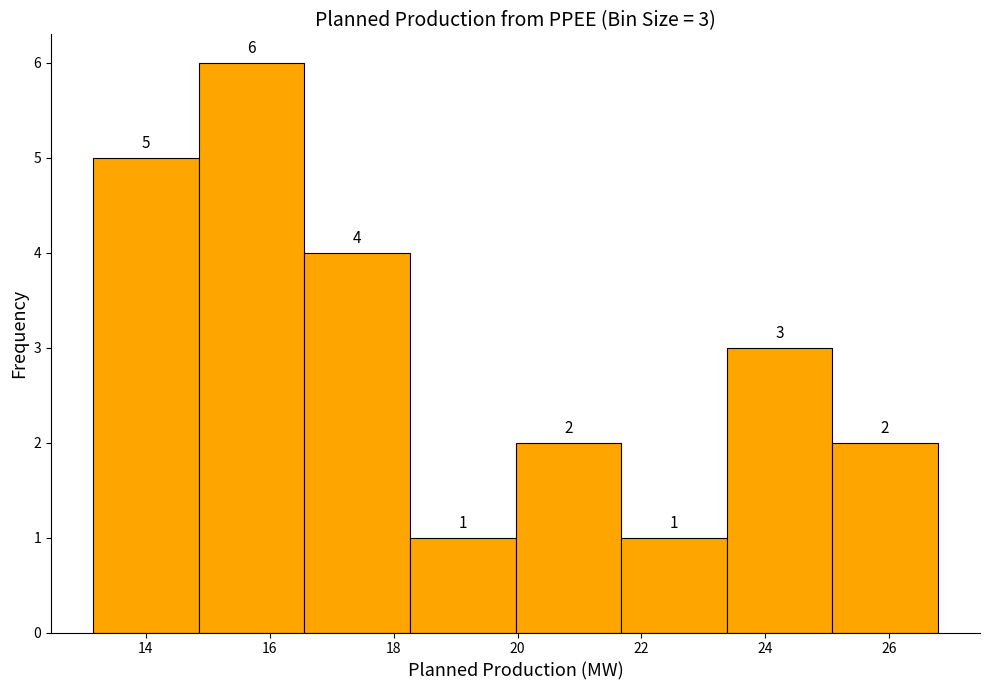

Over which range of the x-axis is the bar tallest?

14.8 to 16.6